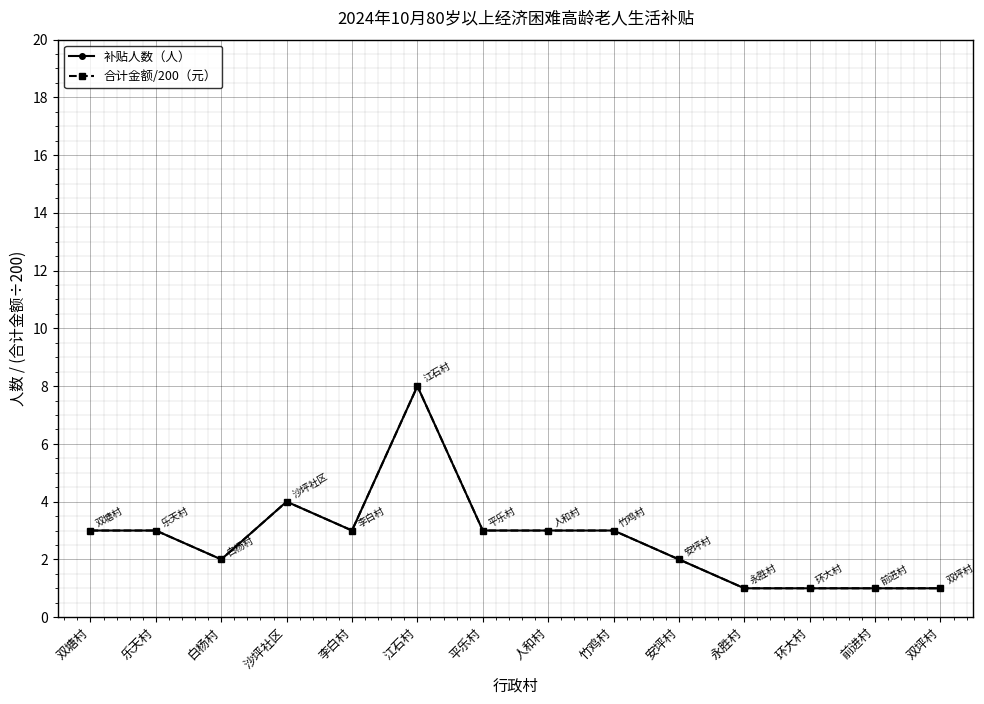

Rank the series by their maximum value, from highest to lowest.

补贴人数（人）, 合计金额/200（元）